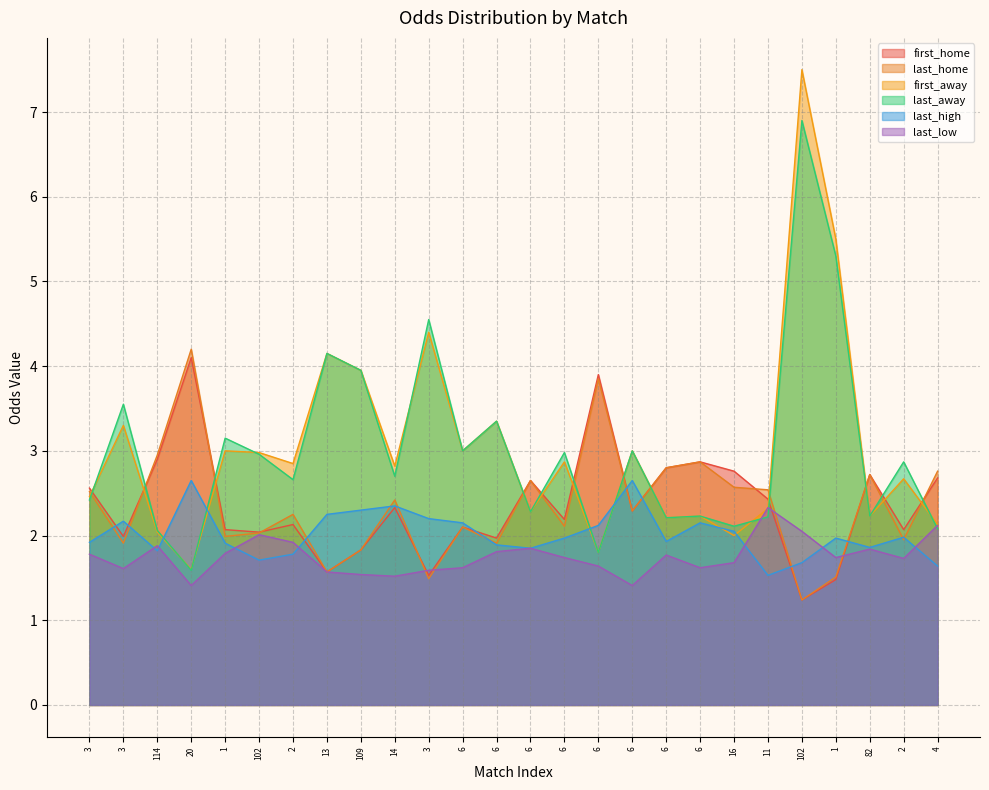

List the series in order of their peak value, lowest first.

last_low, last_high, first_home, last_home, last_away, first_away